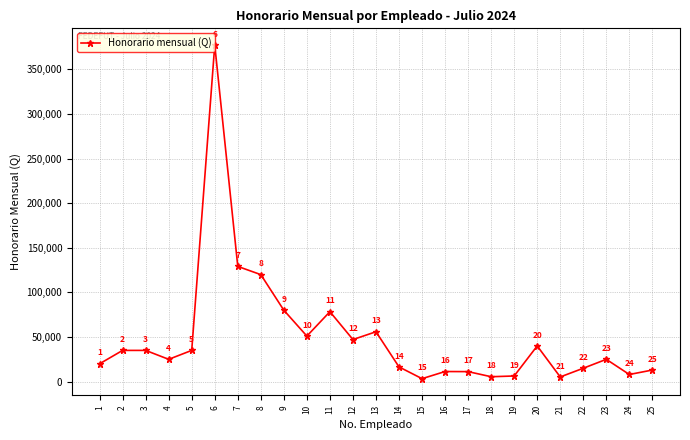

What is the sum of the values at 4 and 21?

30250.0